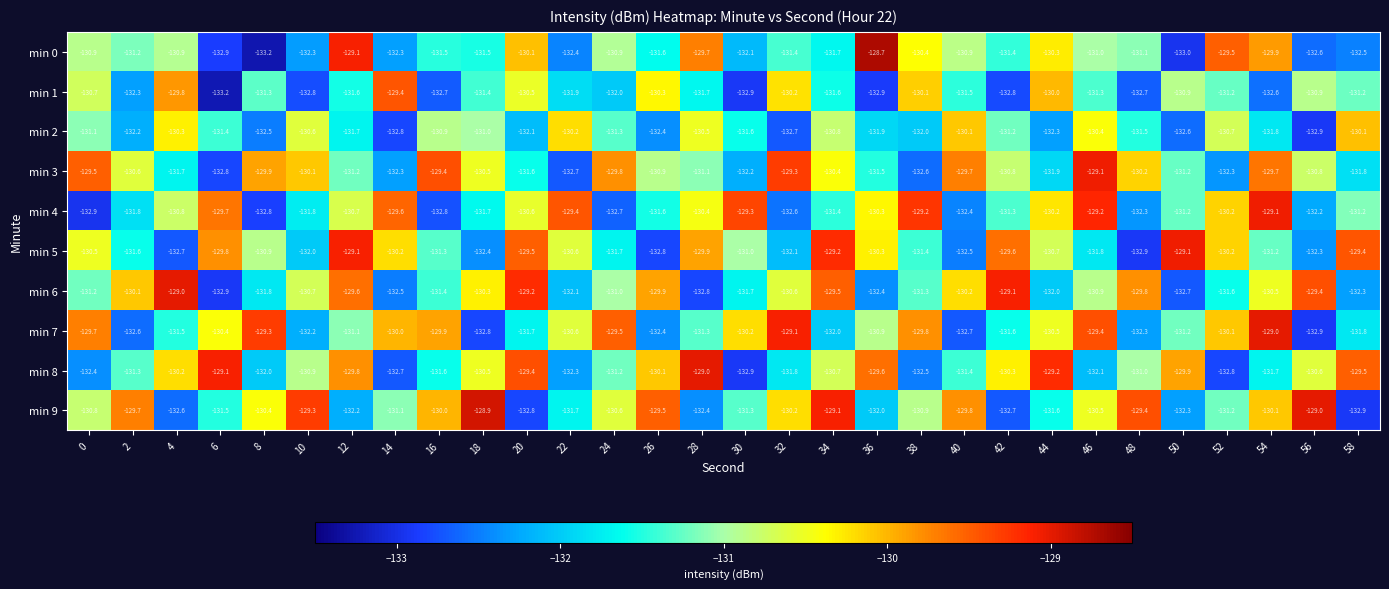

At which category is the sum across all series the highest?

54